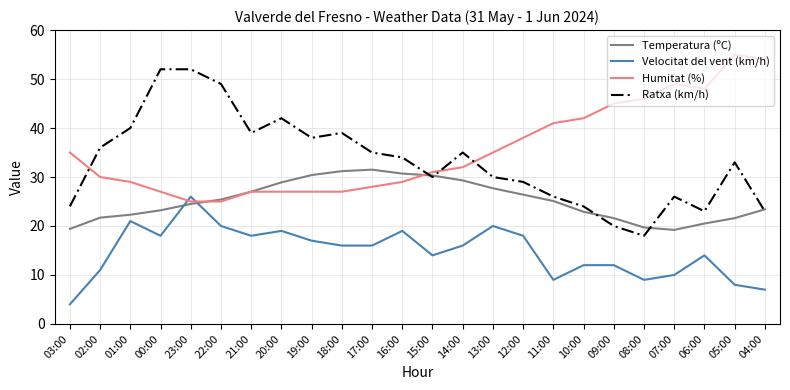

How many times do Velocitat del vent (km/h) and Temperatura (ºC) cross each other?

2